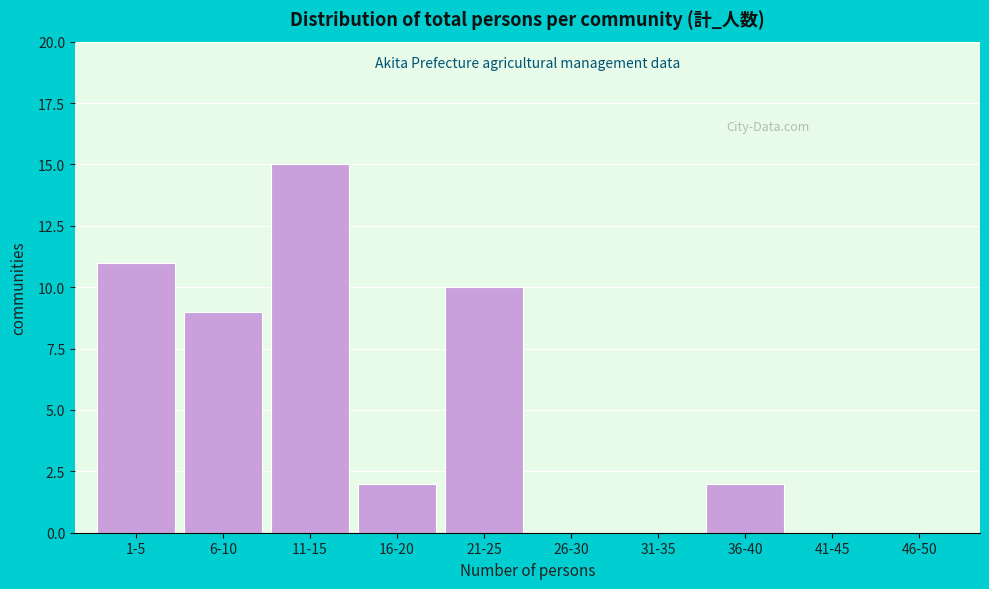

Reading left to right, list all the values displayed in this chart.

1-5=11	6-10=9	11-15=15	16-20=2	21-25=10	26-30=0	31-35=0	36-40=2	41-45=0	46-50=0